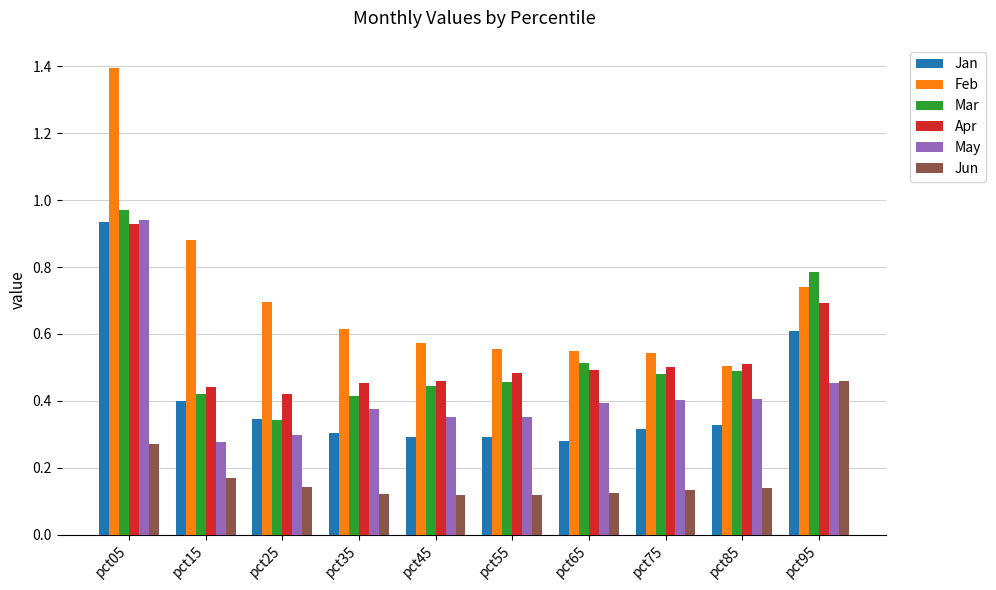

What is the sum of all Jun values?

1.8